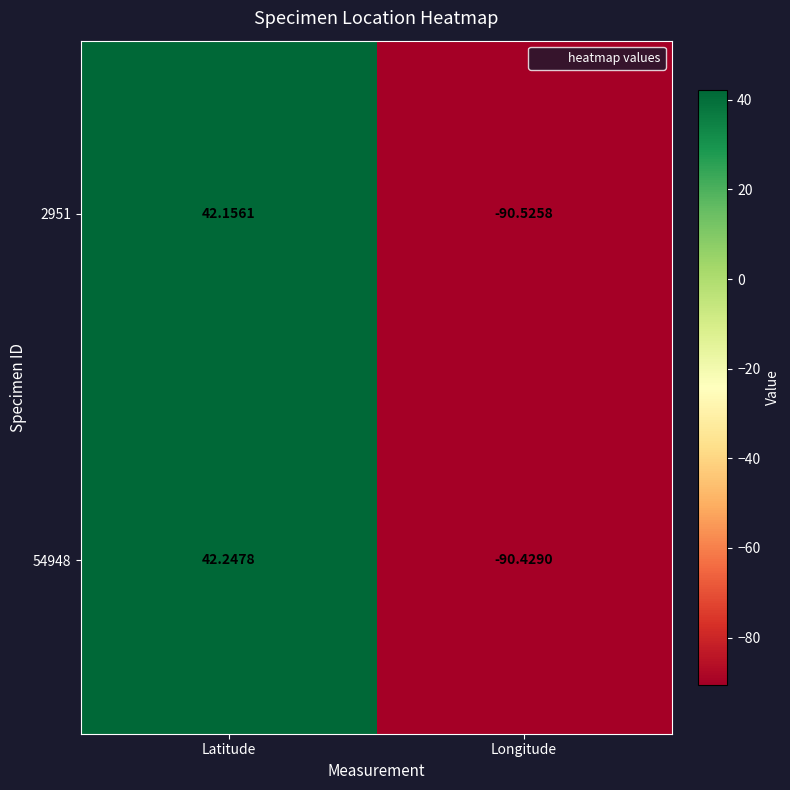

Where is 54948 nearest to the value -24?

Latitude